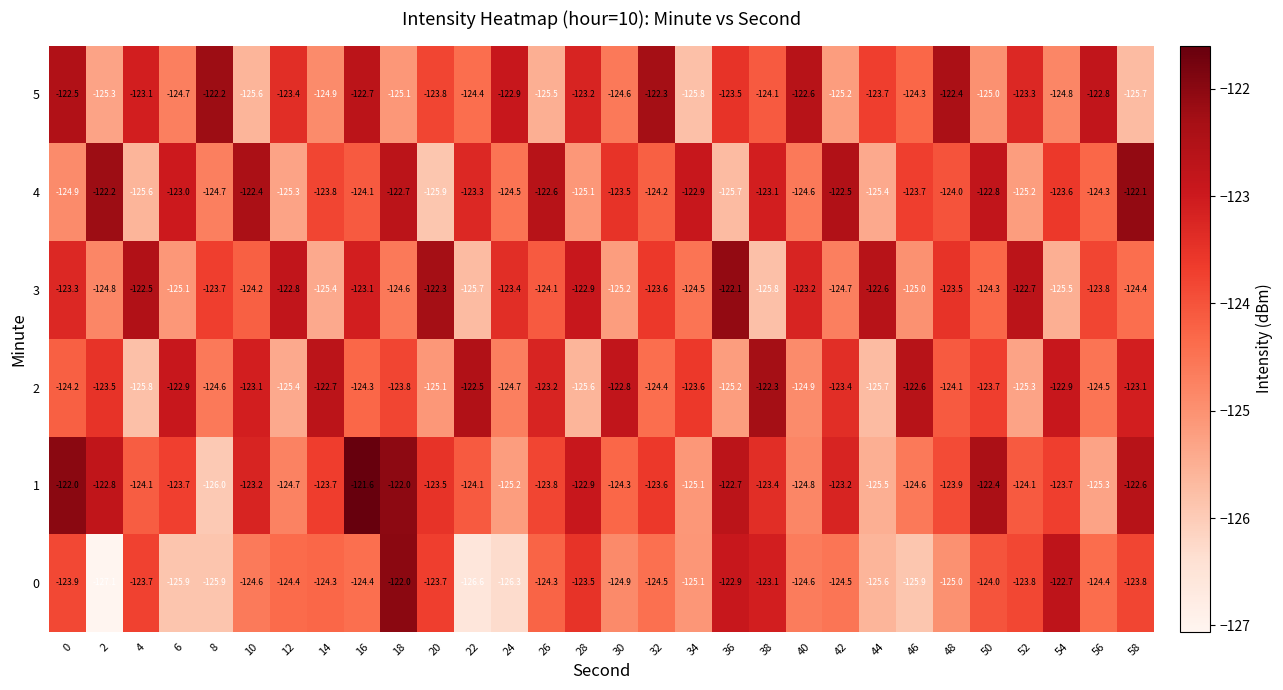

At which label does 3 reach its peak?

36